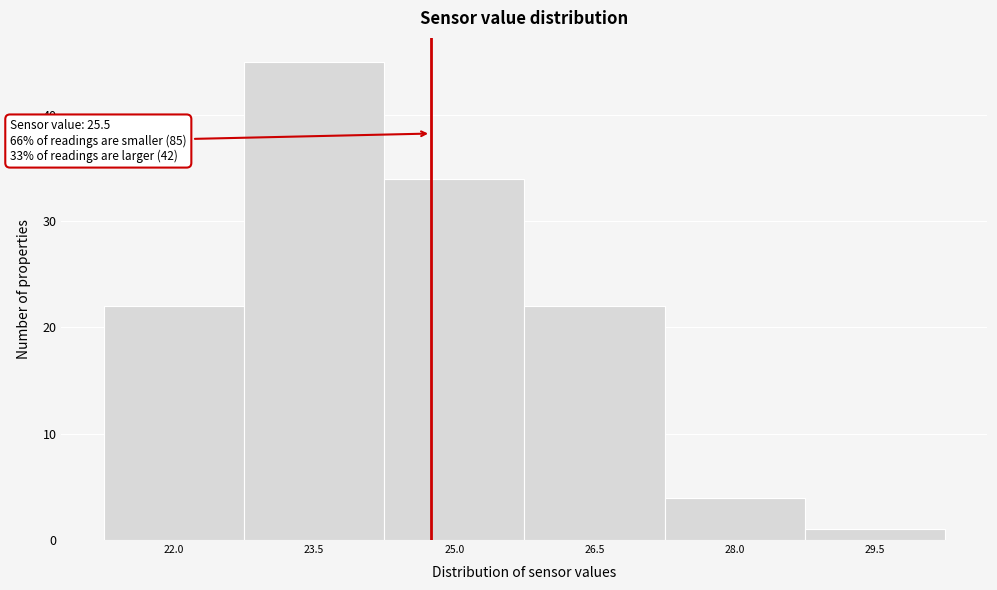

Reading left to right, extract all data points from this chart.

22	45	34	22	4	1